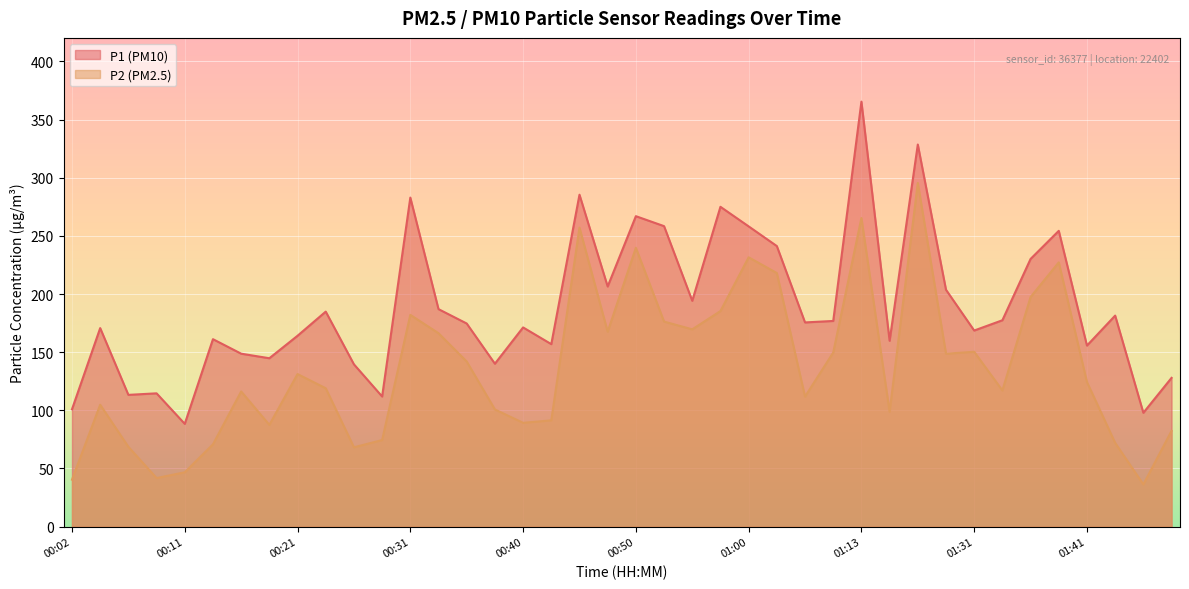

Which category has the lowest value in the P1 series?

00:11